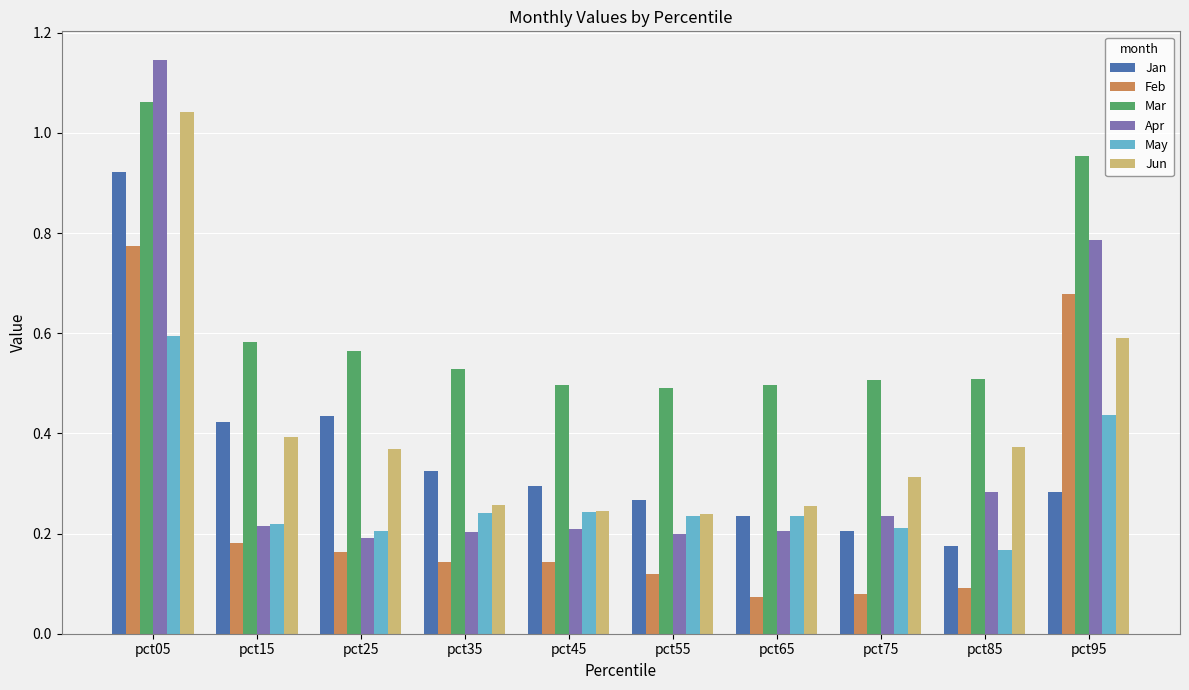

The Apr series shows 0.3 at pct25. True or false?

False